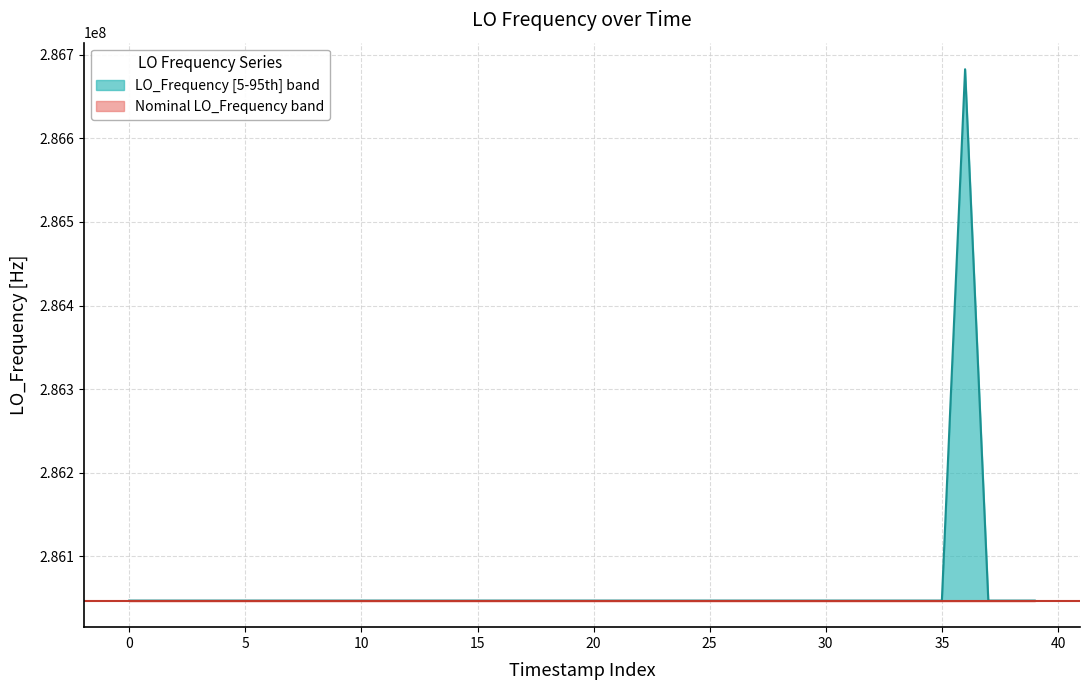

What is the difference between the second highest and second lowest values?

3.3